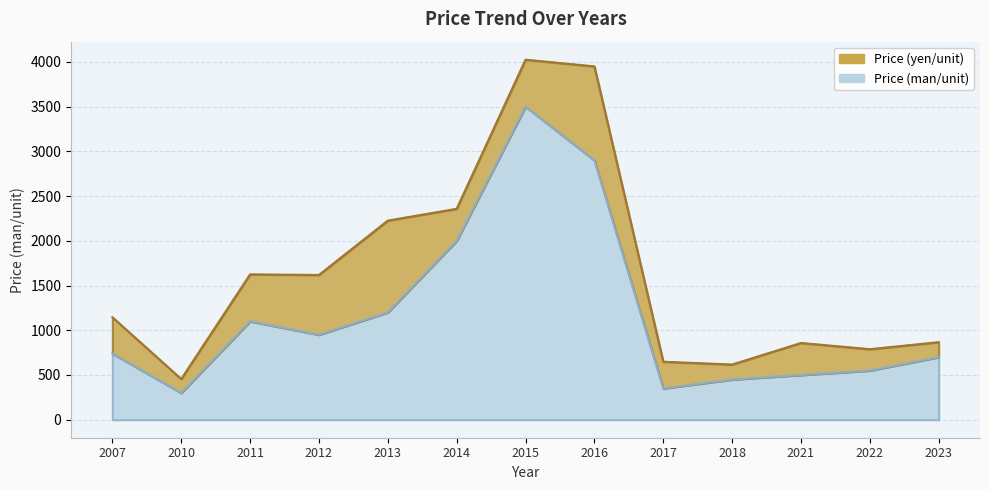

Rank the categories by value from lowest to highest.

2010, 2017, 2018, 2021, 2022, 2023, 2007, 2012, 2011, 2013, 2014, 2016, 2015